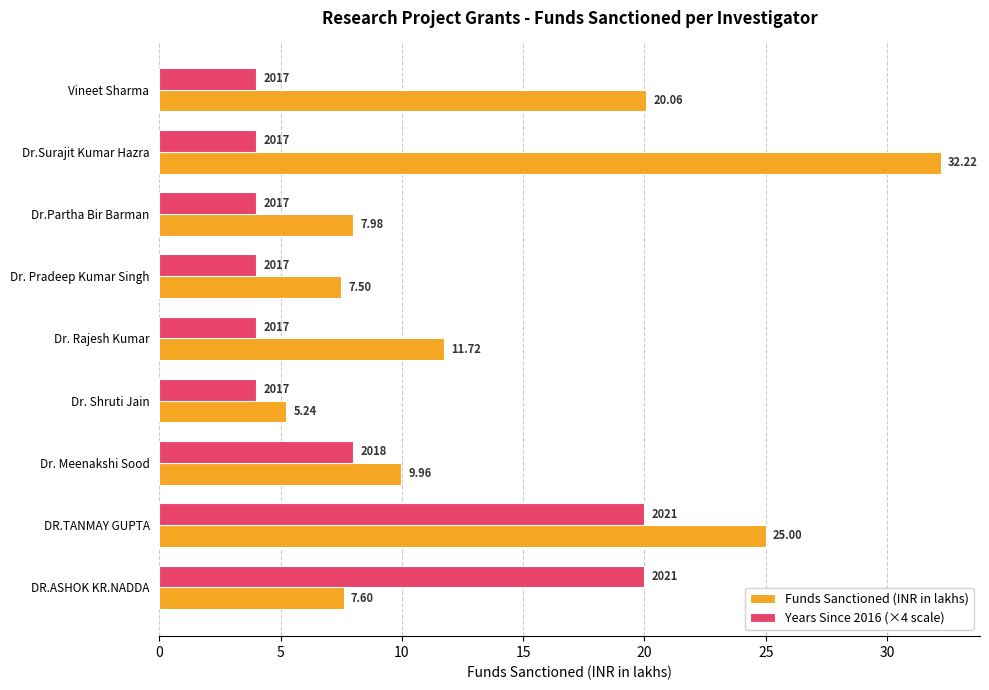

What are all the series names shown in the legend?

Funds Sanctioned (INR in lakhs), Years Since 2016 (×4 scale)